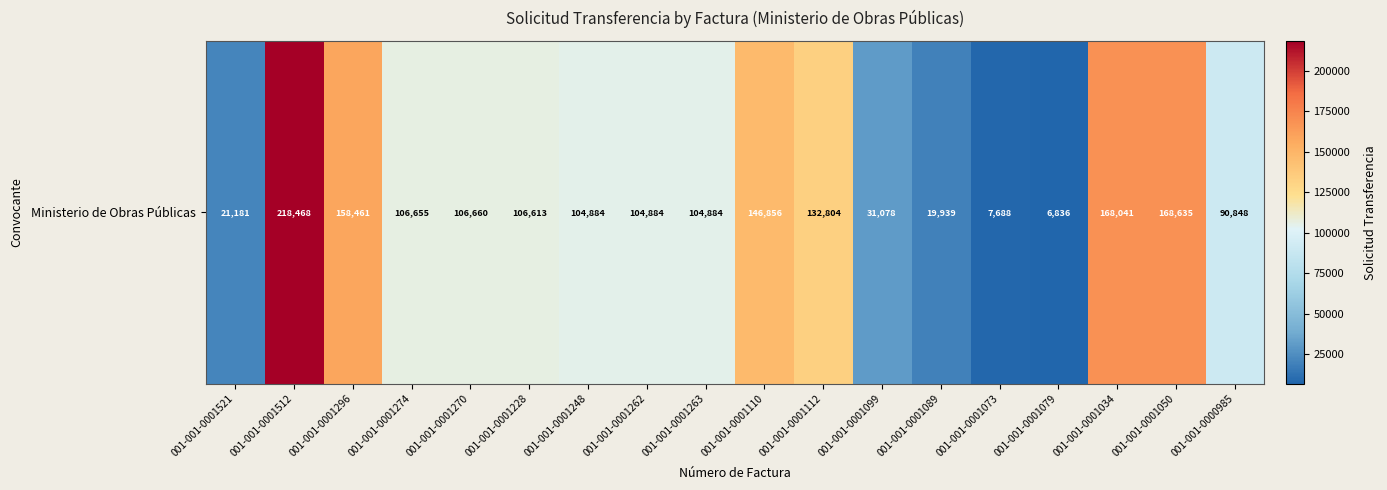

Reading left to right, what are all the values shown in this chart?

001-001-0001521=21181	001-001-0001512=218468	001-001-0001296=158461	001-001-0001274=106655	001-001-0001270=106660	001-001-0001228=106613	001-001-0001248=104884	001-001-0001262=104884	001-001-0001263=104884	001-001-0001110=146856	001-001-0001112=132804	001-001-0001099=31078	001-001-0001089=19939	001-001-0001073=7688	001-001-0001079=6836	001-001-0001034=168041	001-001-0001050=168635	001-001-0000985=90848